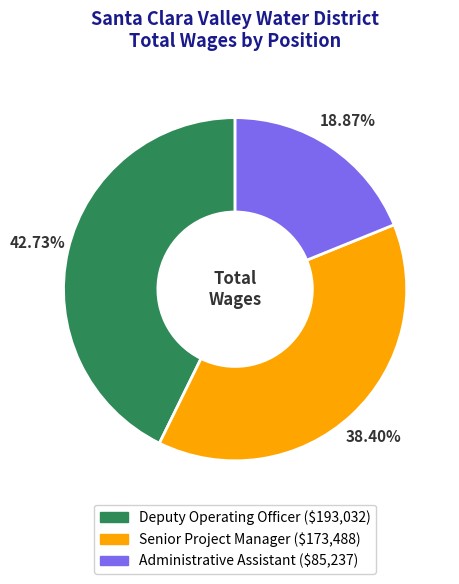

How many slices are in this pie chart?

3